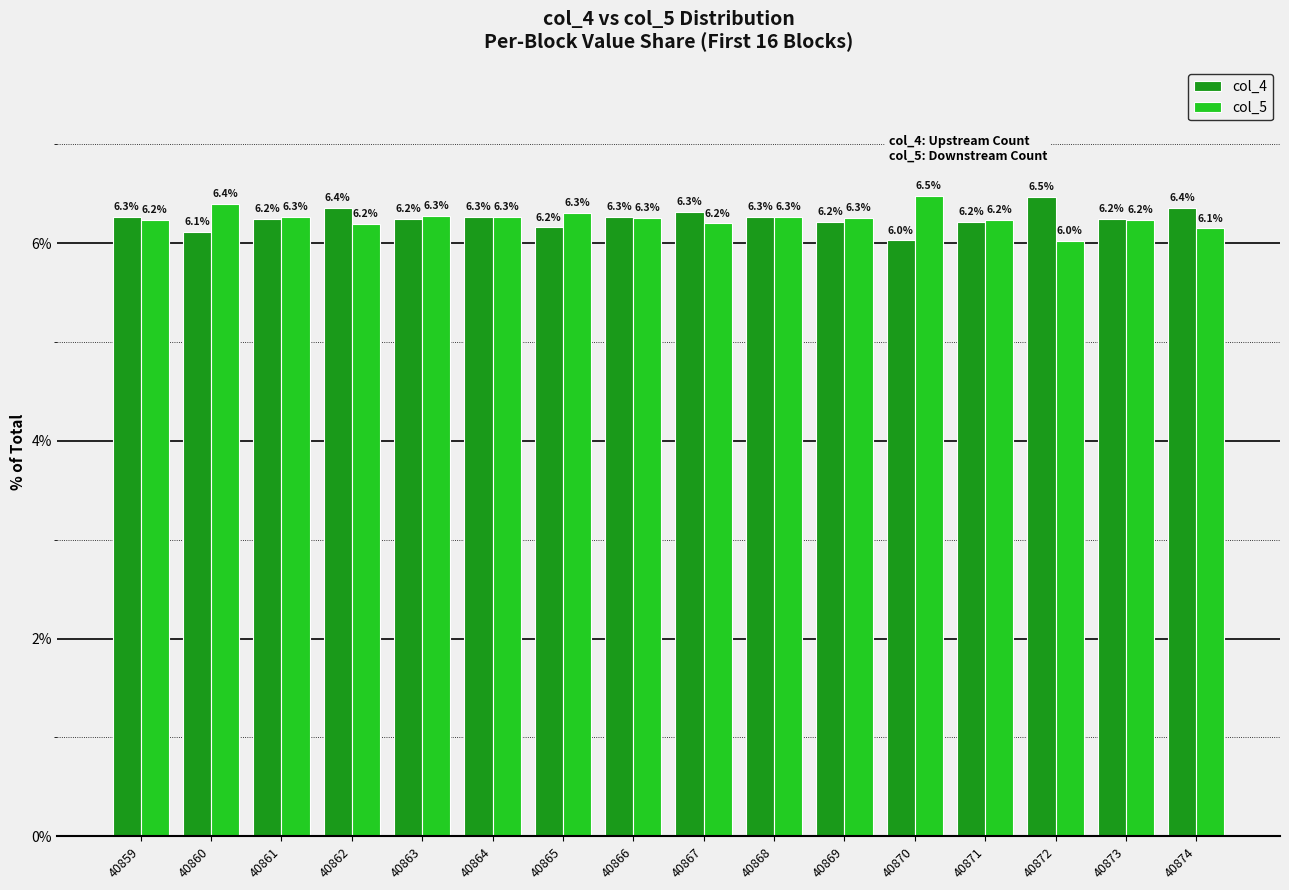

Reading left to right, list all the values displayed in this chart.

col_4: 40859=6.3	40860=6.1	40861=6.2	40862=6.4	40863=6.2	40864=6.3	40865=6.2	40866=6.3	40867=6.3	40868=6.3	40869=6.2	40870=6.0	40871=6.2	40872=6.5	40873=6.2	40874=6.4
col_5: 40859=6.2	40860=6.4	40861=6.3	40862=6.2	40863=6.3	40864=6.3	40865=6.3	40866=6.3	40867=6.2	40868=6.3	40869=6.3	40870=6.5	40871=6.2	40872=6.0	40873=6.2	40874=6.1